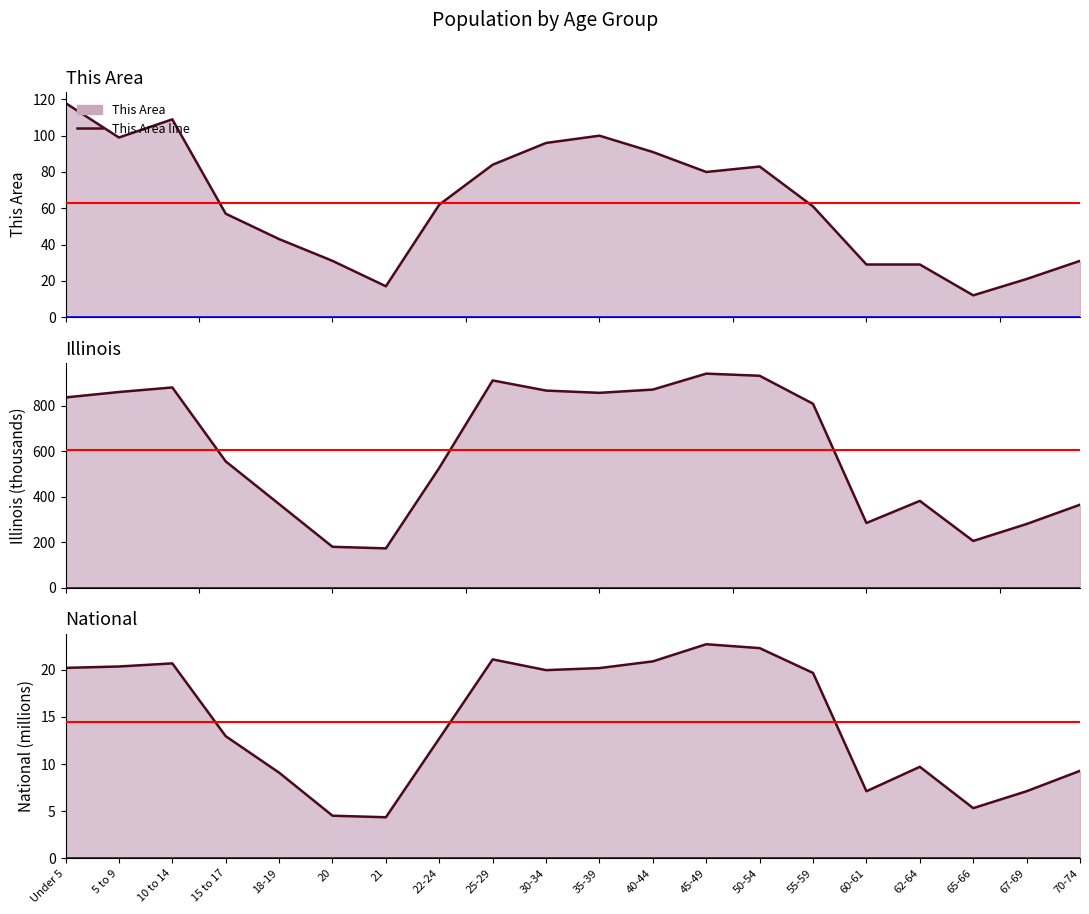

Which label corresponds to the largest value in the chart?

45-49